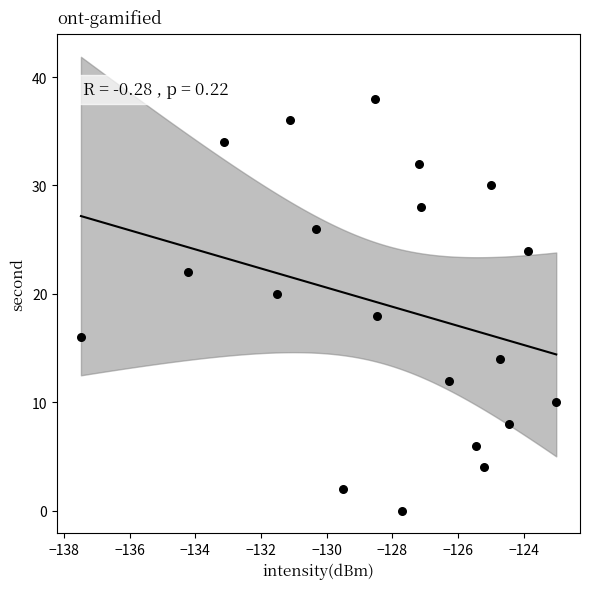

What is the range of Y values (max minus min)?

38